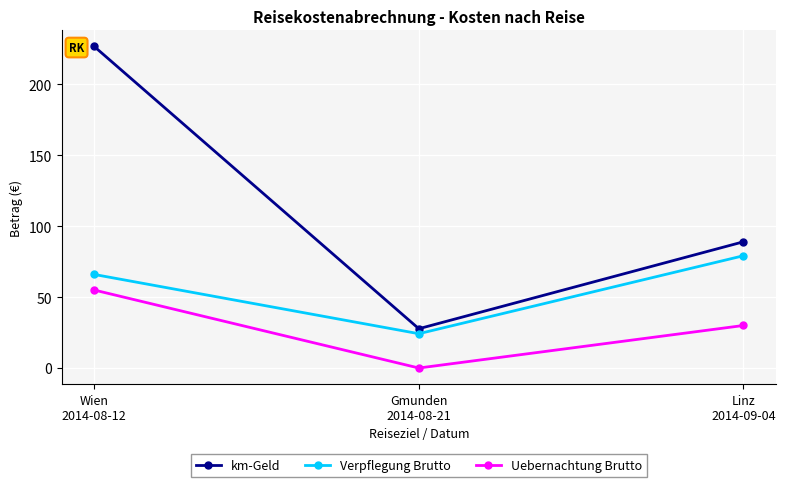

What is the label of the 1st point from the left?

Wien
2014-08-12